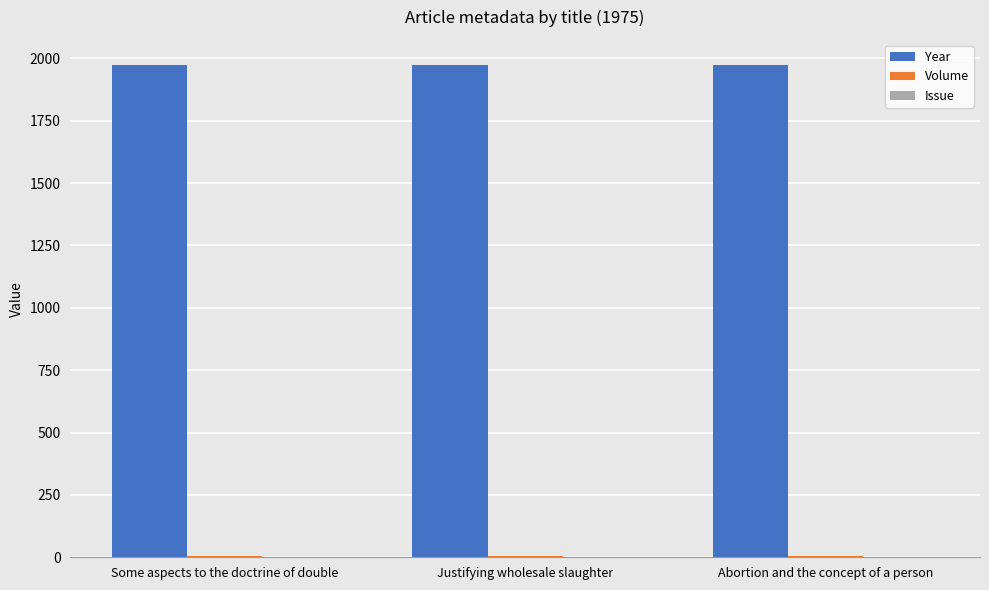

Which series has the largest total across all categories?

Year